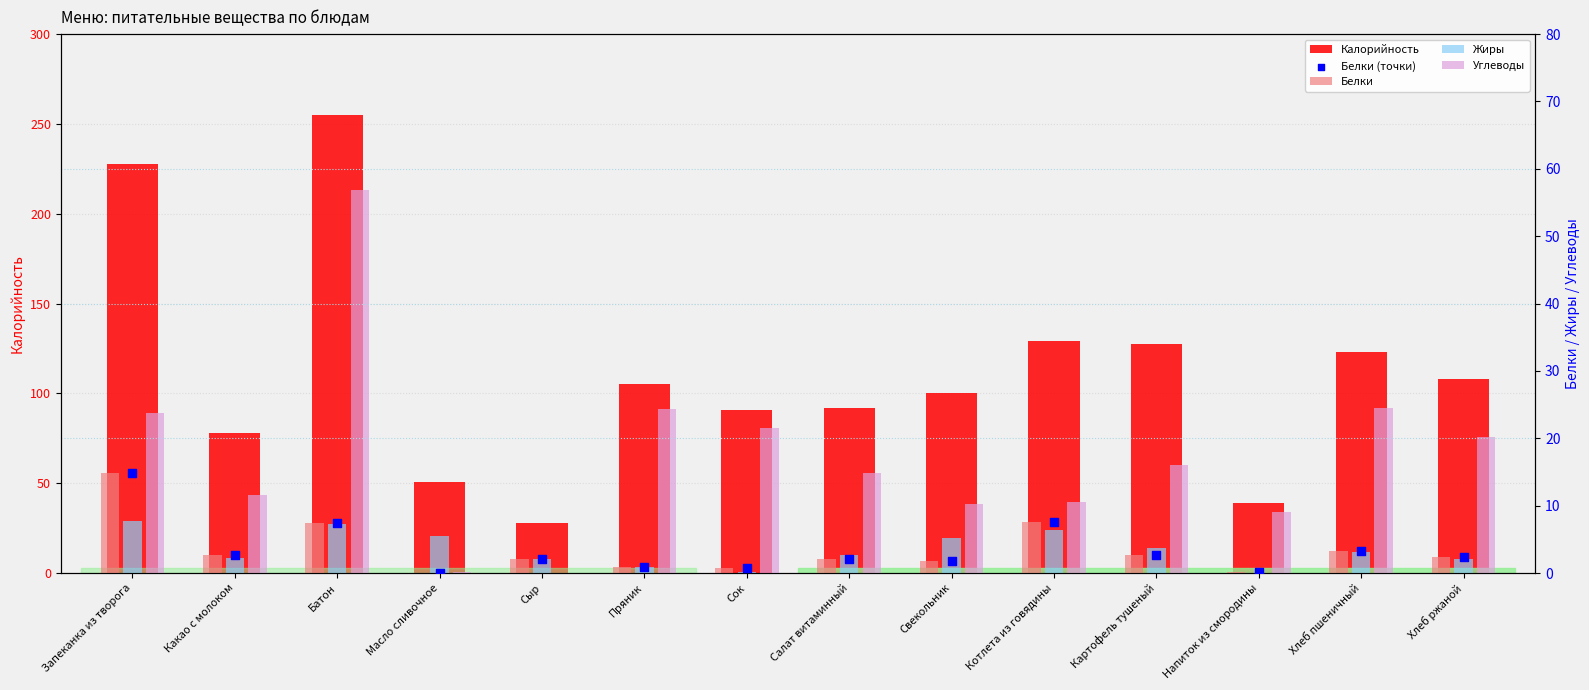

Which series has the largest Y range (max minus min)?

Калорийность